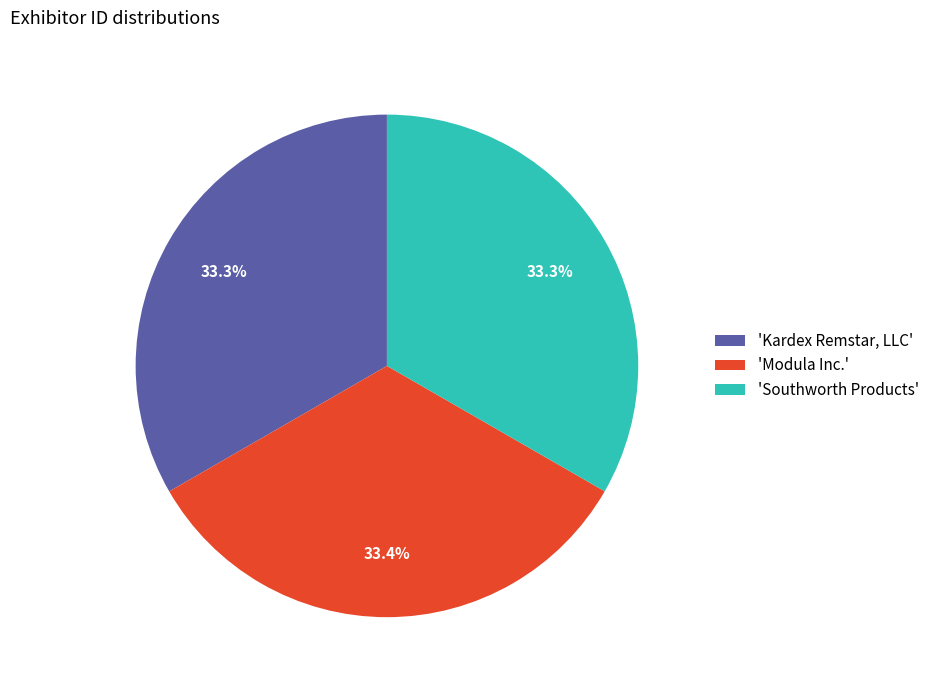

Is there a majority slice in this chart?

No